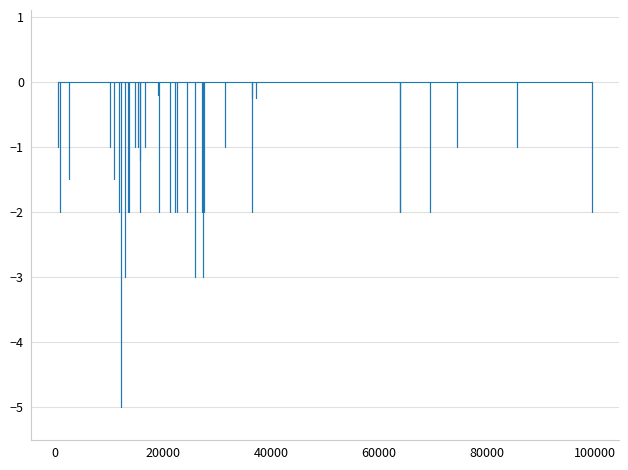

Is it true that the value at 16 is -2.0?

True